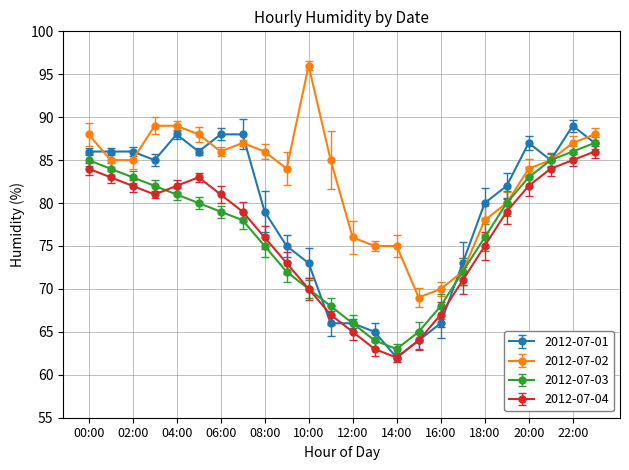

What is the value of the 2012-07-04 point at the 1st from the left?

84